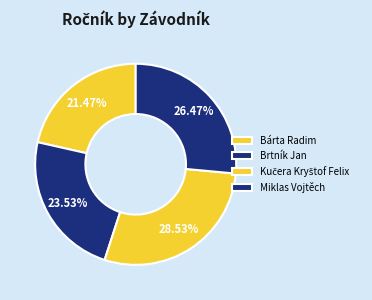

What portion of the pie excludes Bárta Radim?

78.5%